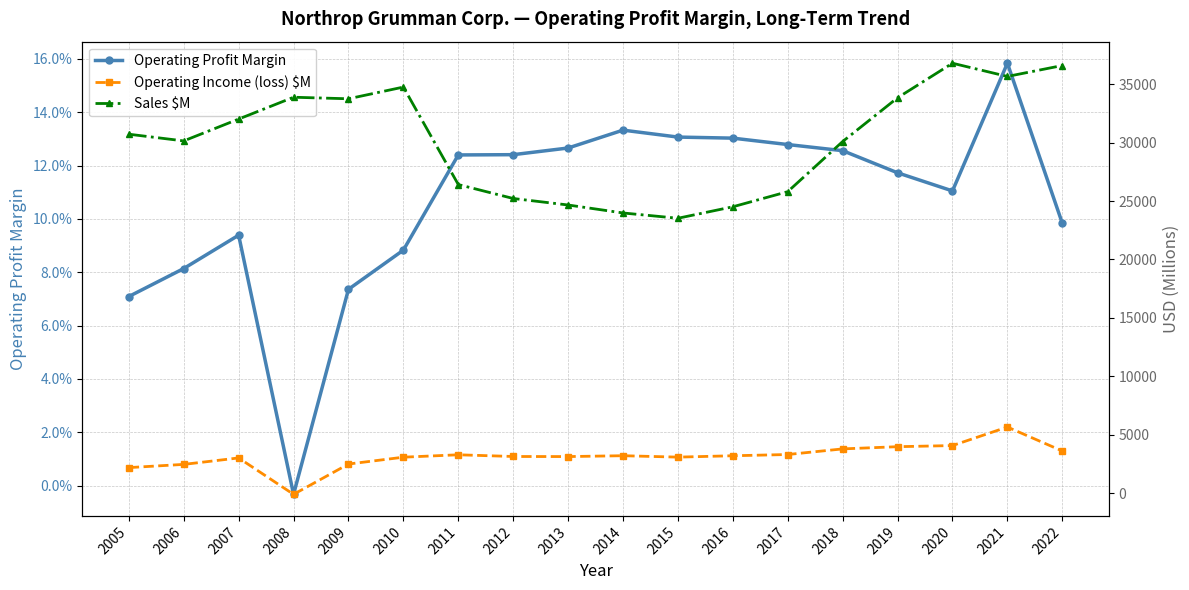

What is the value of the Operating Income (loss) $M point at the 15th from the left?

3969.0